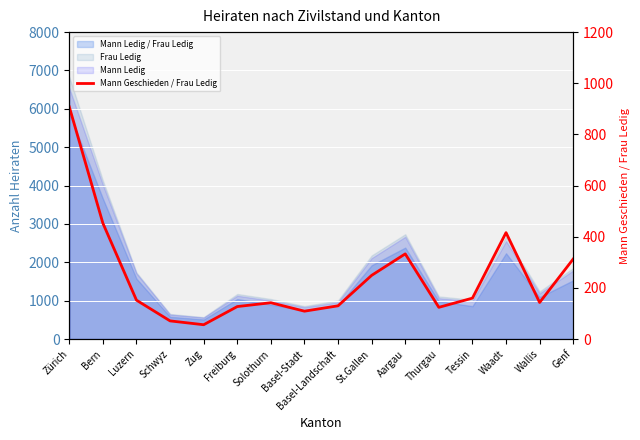

What is the sum of all values?

3886